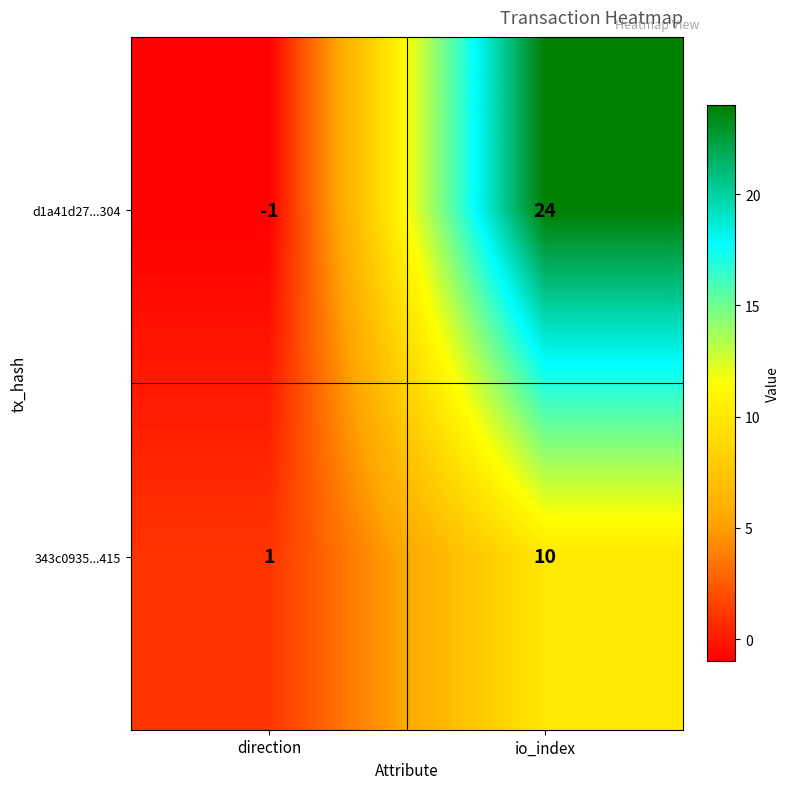

What value does the d1a41d27...304 series have at io_index?

24